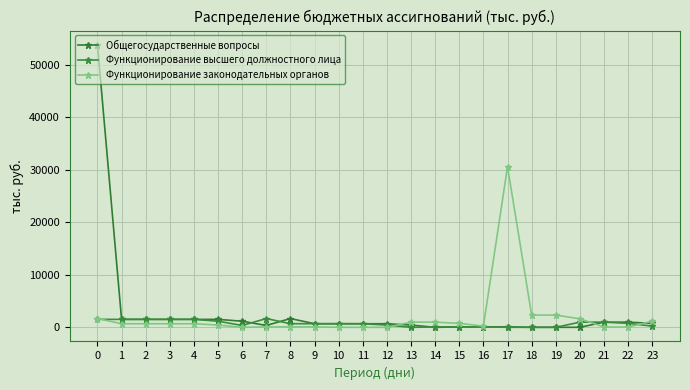

What are all the series names shown in the legend?

Общегосударственные вопросы, Функционирование высшего должностного лица, Функционирование законодательных органов